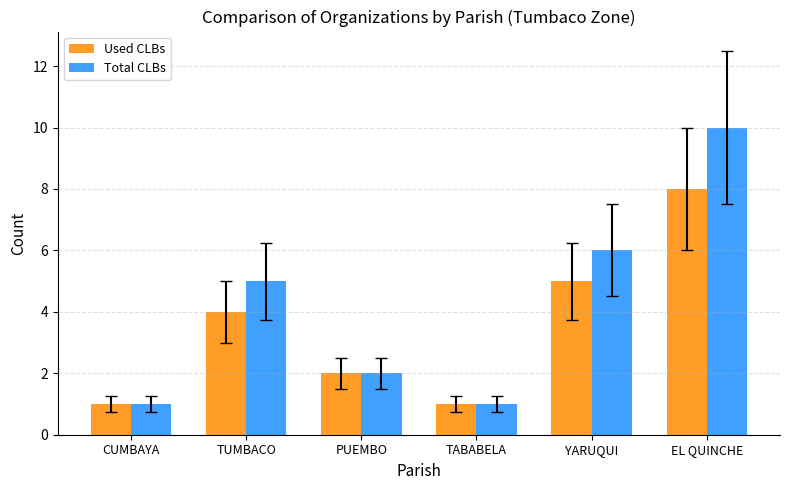

What is the sum of all Used CLBs values?

21